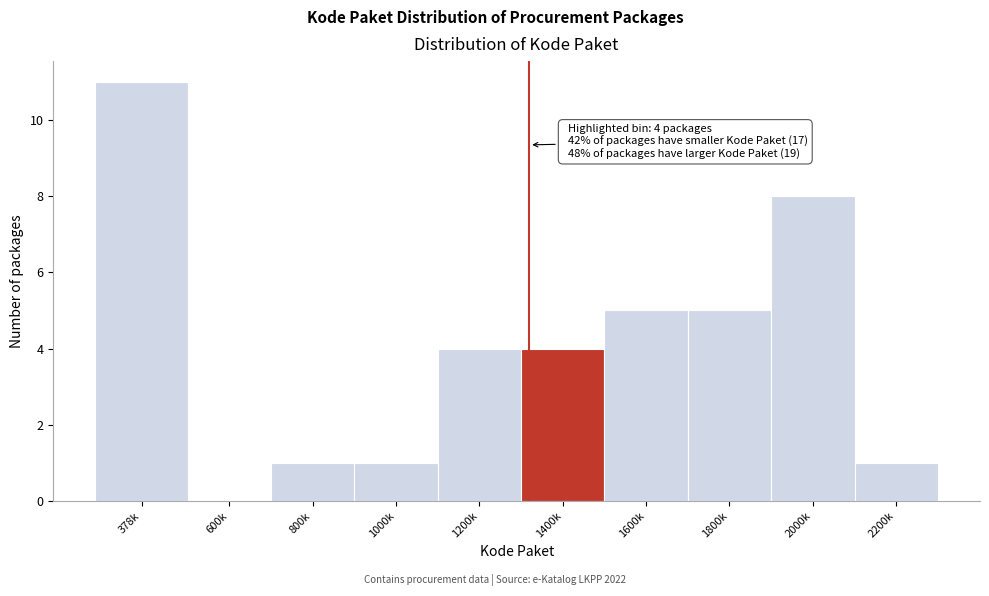

Reading left to right, extract all data points from this chart.

378k=11	600k=0	800k=1	1000k=1	1200k=4	1400k=4	1600k=5	1800k=5	2000k=8	2200k=1